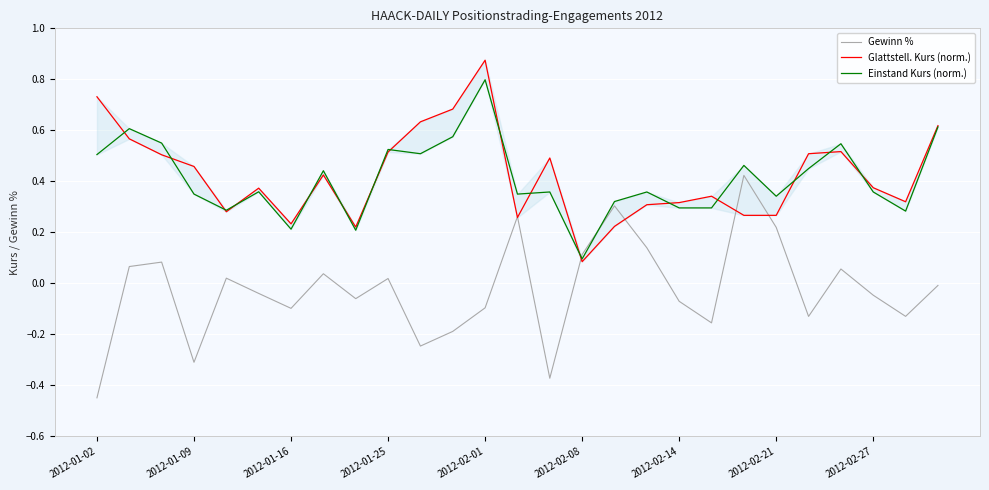

How many distinct data groups are displayed?

3